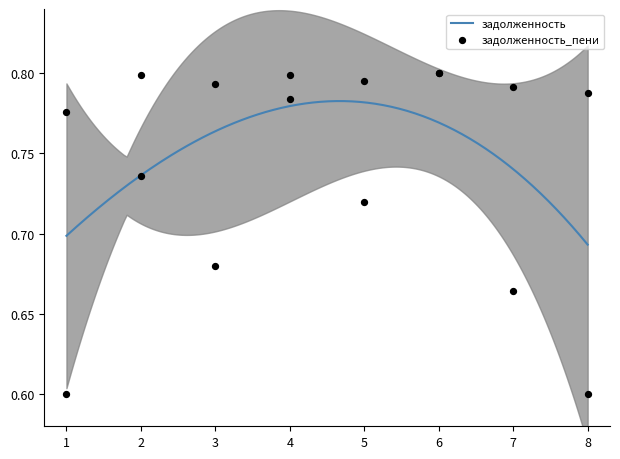

What is the total value across all series at 4?

1.6